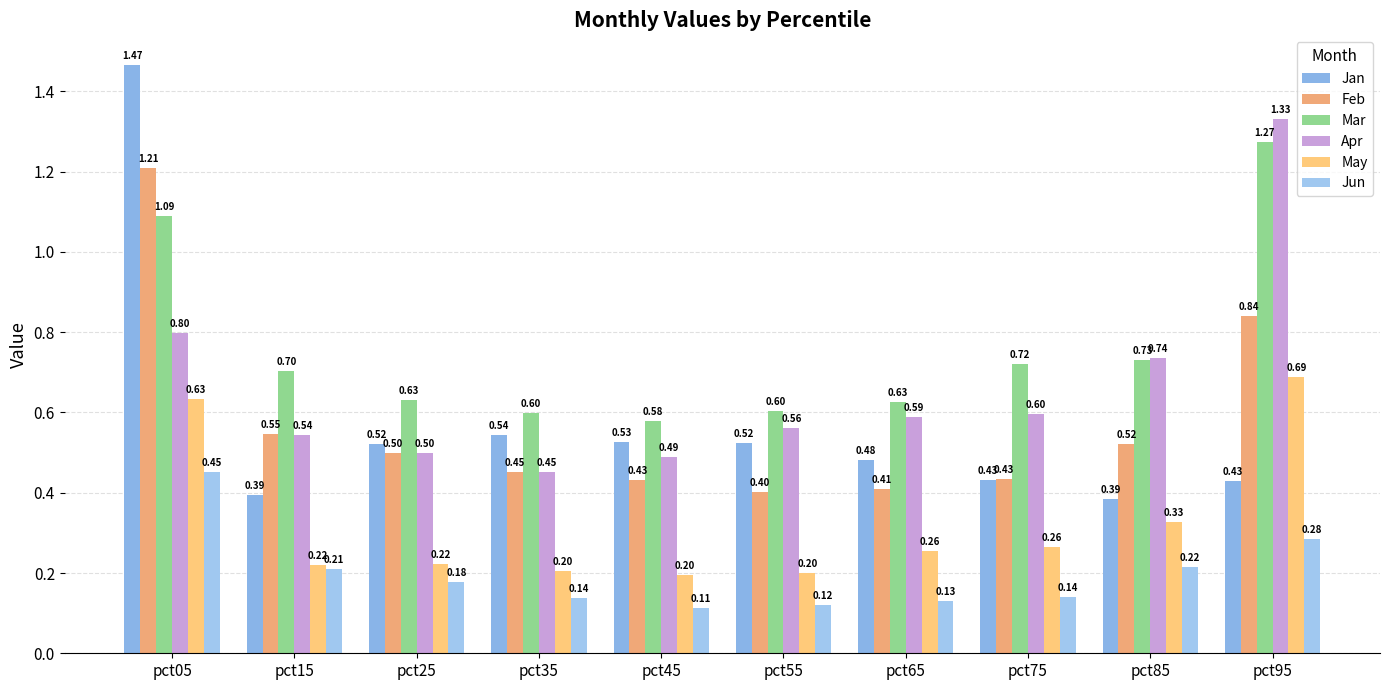

What is the total value across all series at pct05?

5.7